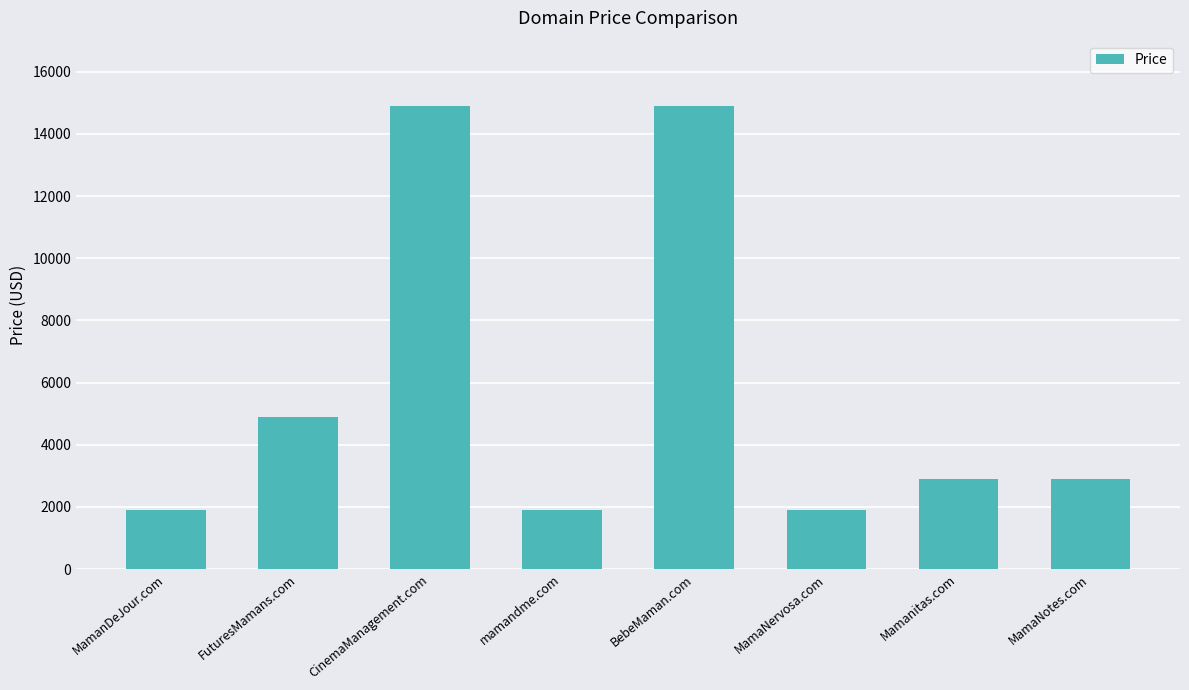

What position from the left is MamaNotes.com?

8